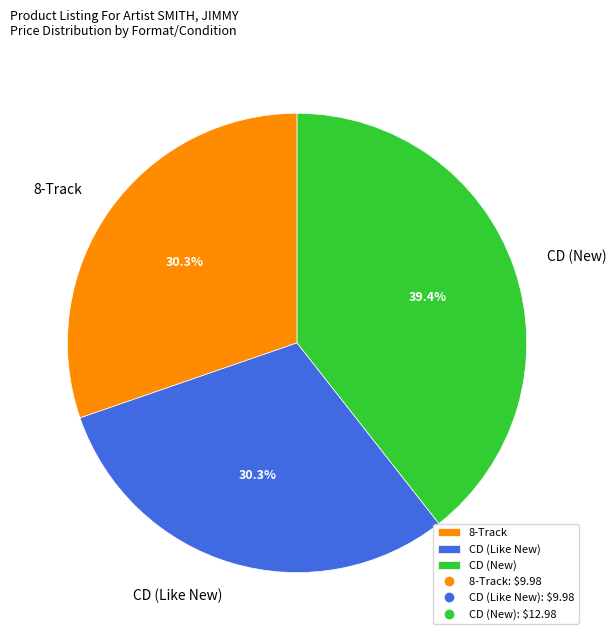

To the nearest percent, what is the average slice percentage?

33%